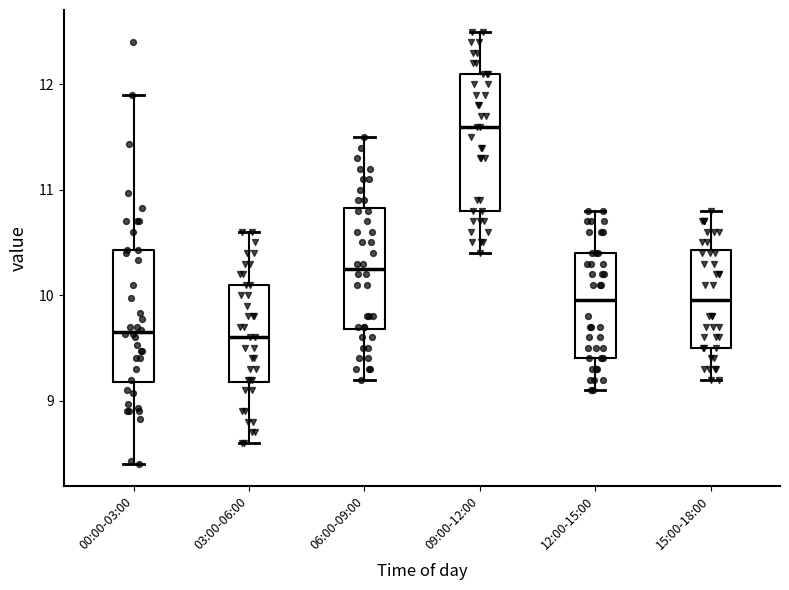

Reading left to right, read every box against the y-axis: the position of its median line, the range the box covers, and the ends of its whiskers. The values are not printed on the chart, so give them approximately, as read against the axis.

00:00-03:00: median 9.7, box 9.2 to 10.4, whiskers 8.4 to 11.9
03:00-06:00: median 9.6, box 9.2 to 10.1, whiskers 8.6 to 10.6
06:00-09:00: median 10.3, box 9.7 to 10.8, whiskers 9.2 to 11.5
09:00-12:00: median 11.6, box 10.8 to 12.1, whiskers 10.4 to 12.5
12:00-15:00: median 10.0, box 9.4 to 10.4, whiskers 9.1 to 10.8
15:00-18:00: median 10.0, box 9.5 to 10.4, whiskers 9.2 to 10.8